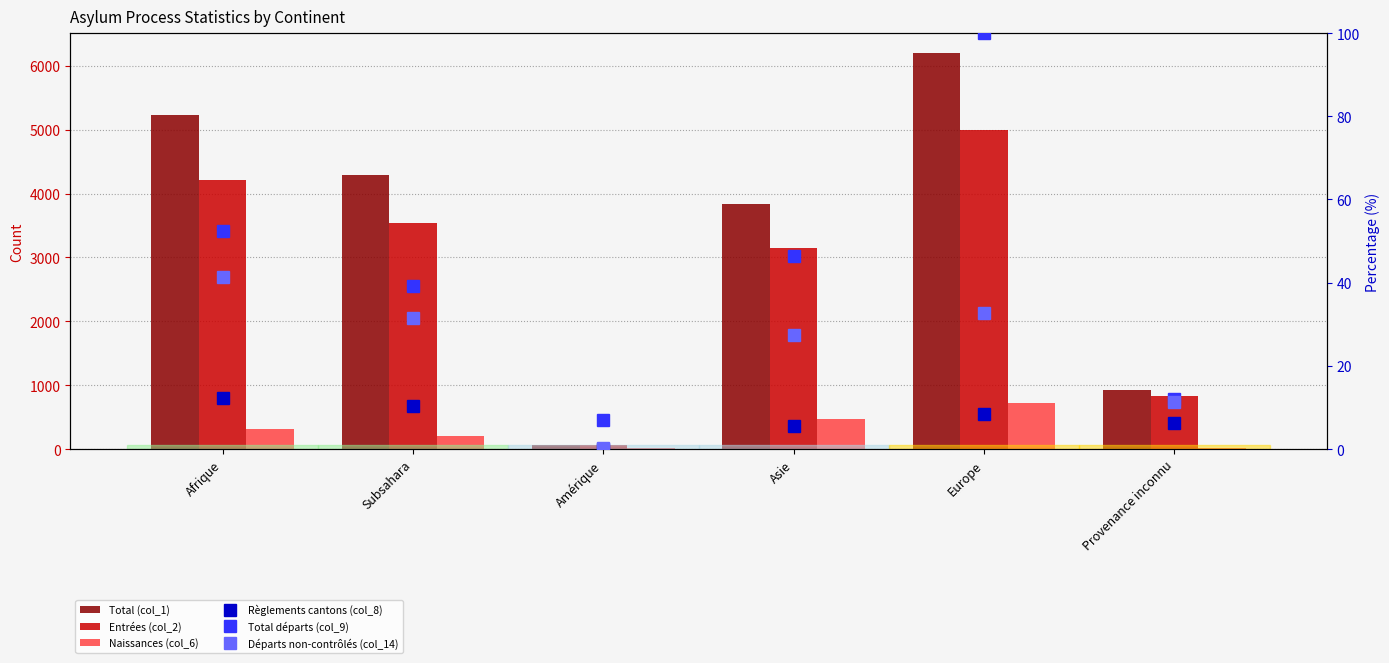

Rank the series by their maximum value, from highest to lowest.

Total (col_1), Entrées (col_2), Naissances (col_6), Total départs (col_9), Départs non-contrôlés (col_14), Règlements cantons (col_8)